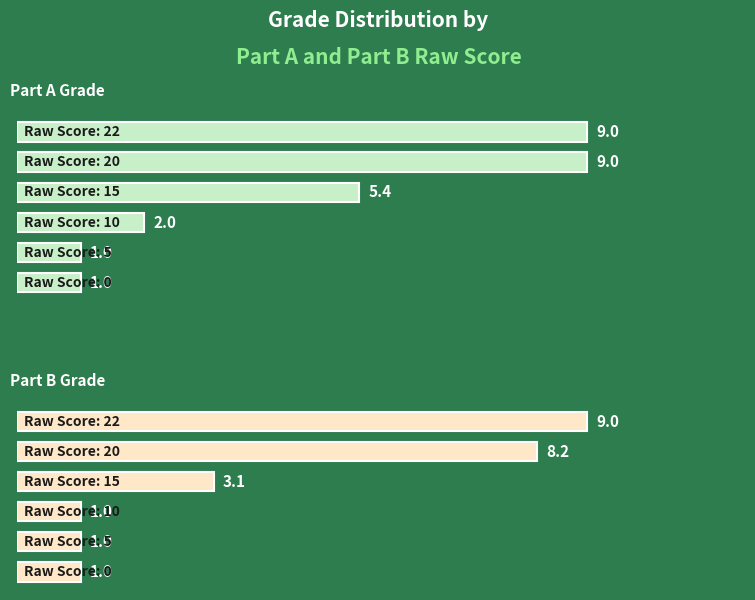

List the series in order of their peak value, highest first.

Part A Grade, Part B Grade